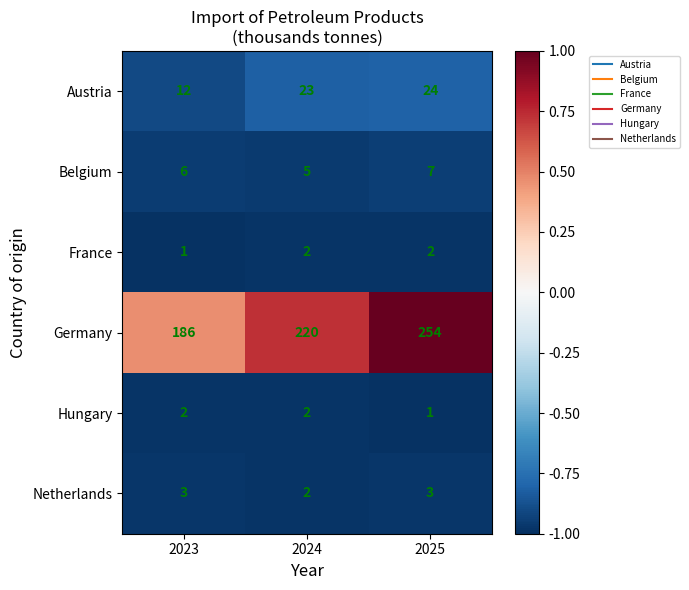

Rank the series at 2023 from highest to lowest value.

Germany, Austria, Belgium, Netherlands, Hungary, France